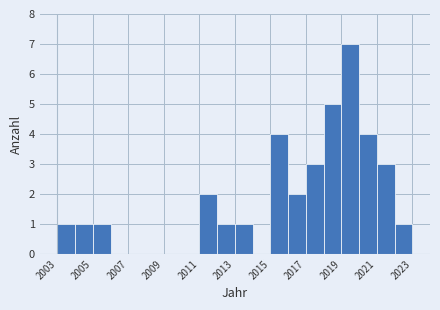

Which range on the x-axis has the tallest bar?

2019 to 2020